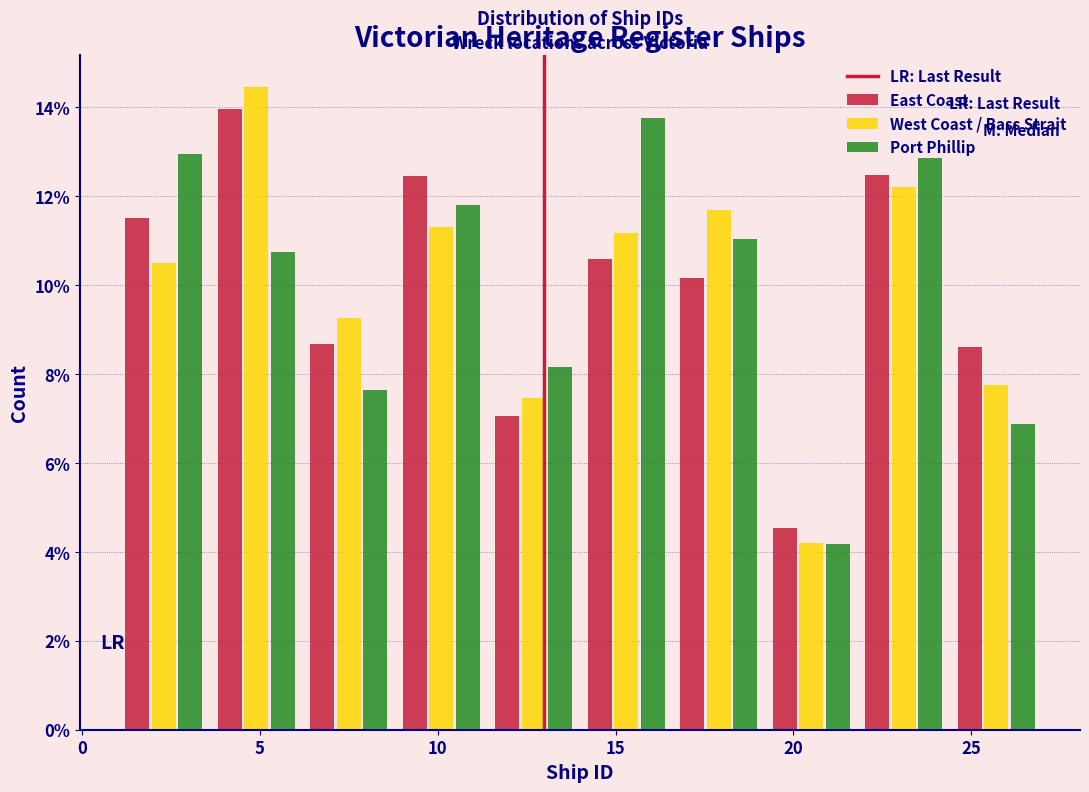

What is the height of the Port Phillip bar covering 19.2 to 21.8 on the x-axis? Neither the bar edges nor the heights are printed on the chart, so give them approximately, as read against the axes.

4.2